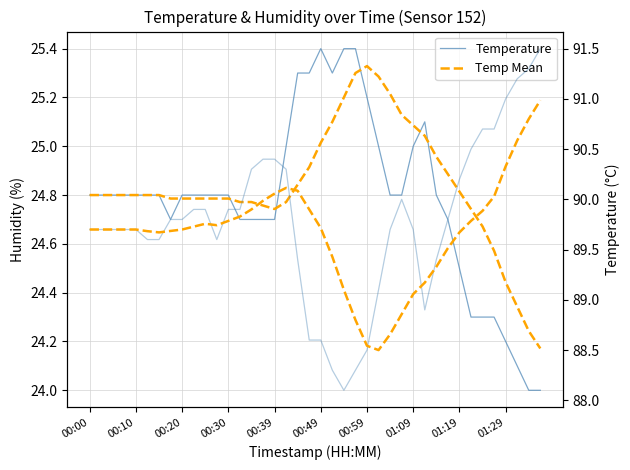

True or false: Temp Mean and Temperature cross at least once.

True